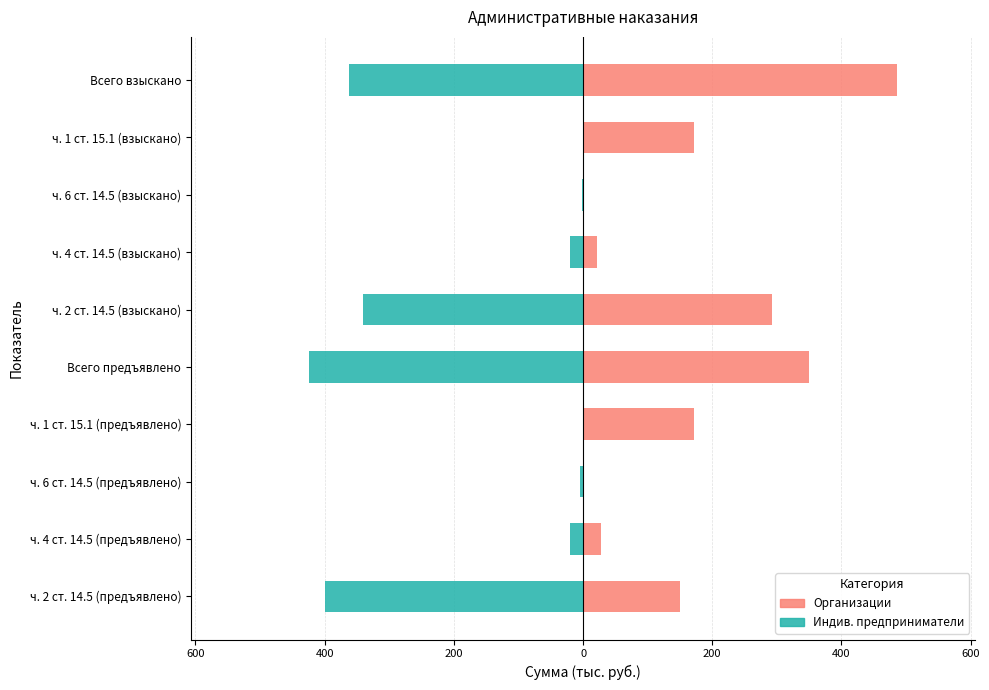

What is the value of the Индивидуальные предприниматели bar at the 5th from the left?

-424.0